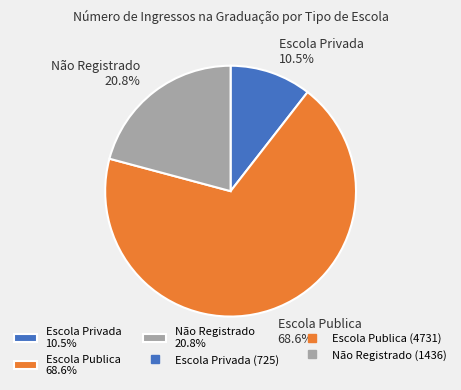

How many slices are in this pie chart?

3